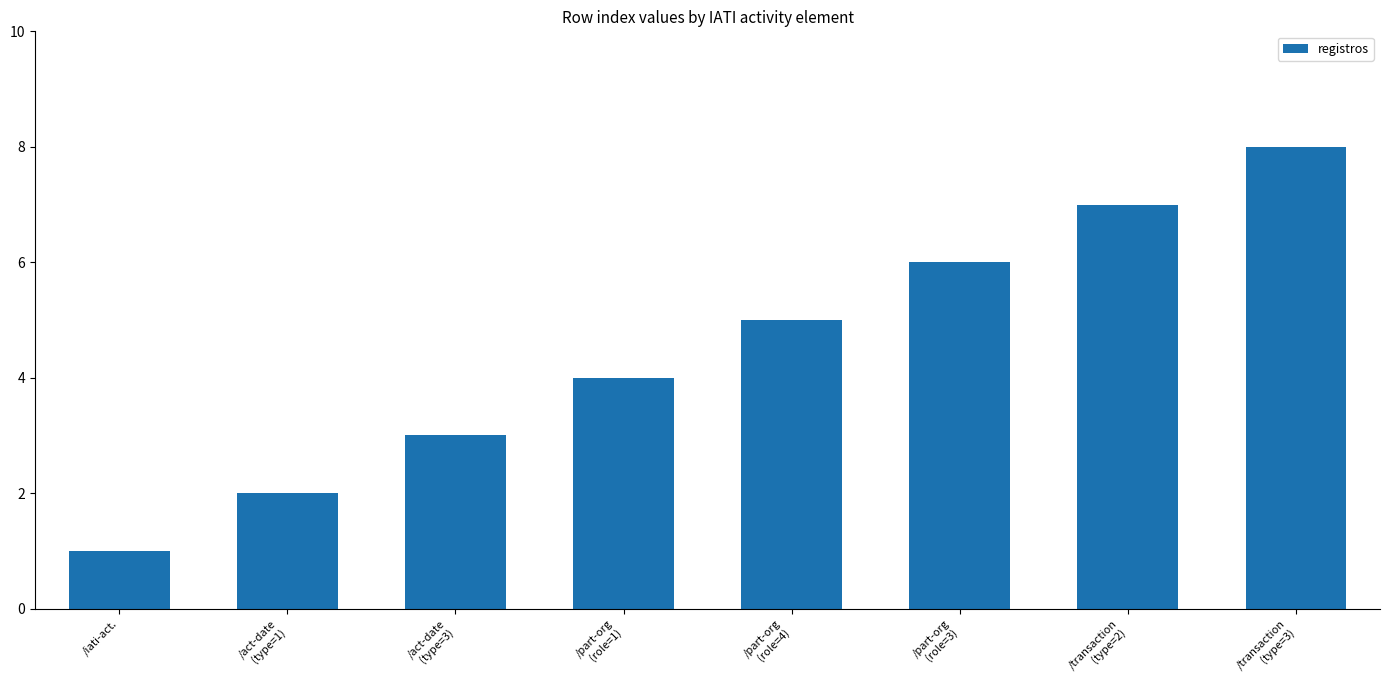

The chart shows a value of 3 at /act-date
(type=3). True or false?

True